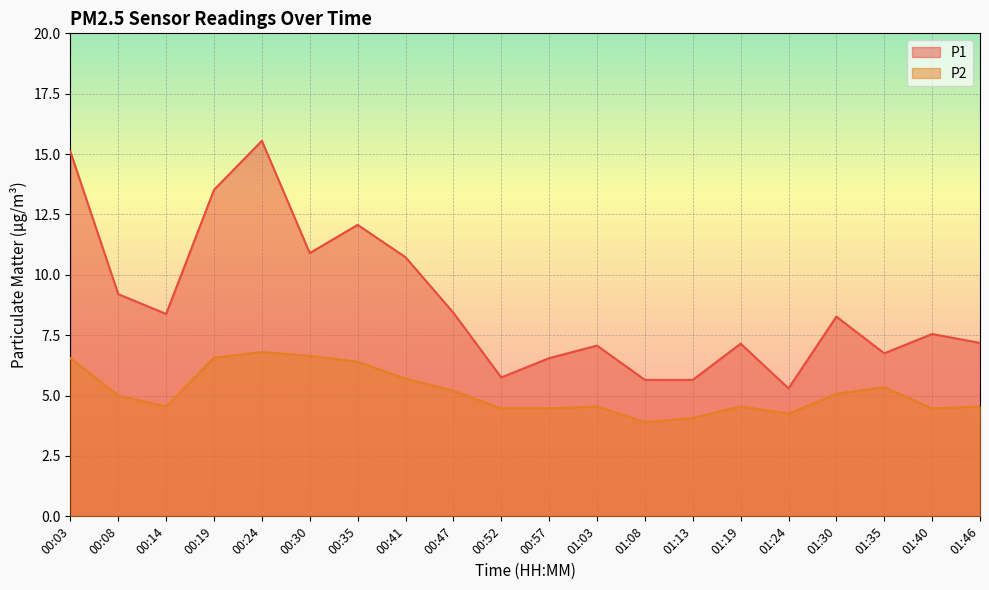

What is the label of the 15th point from the left?

01:19